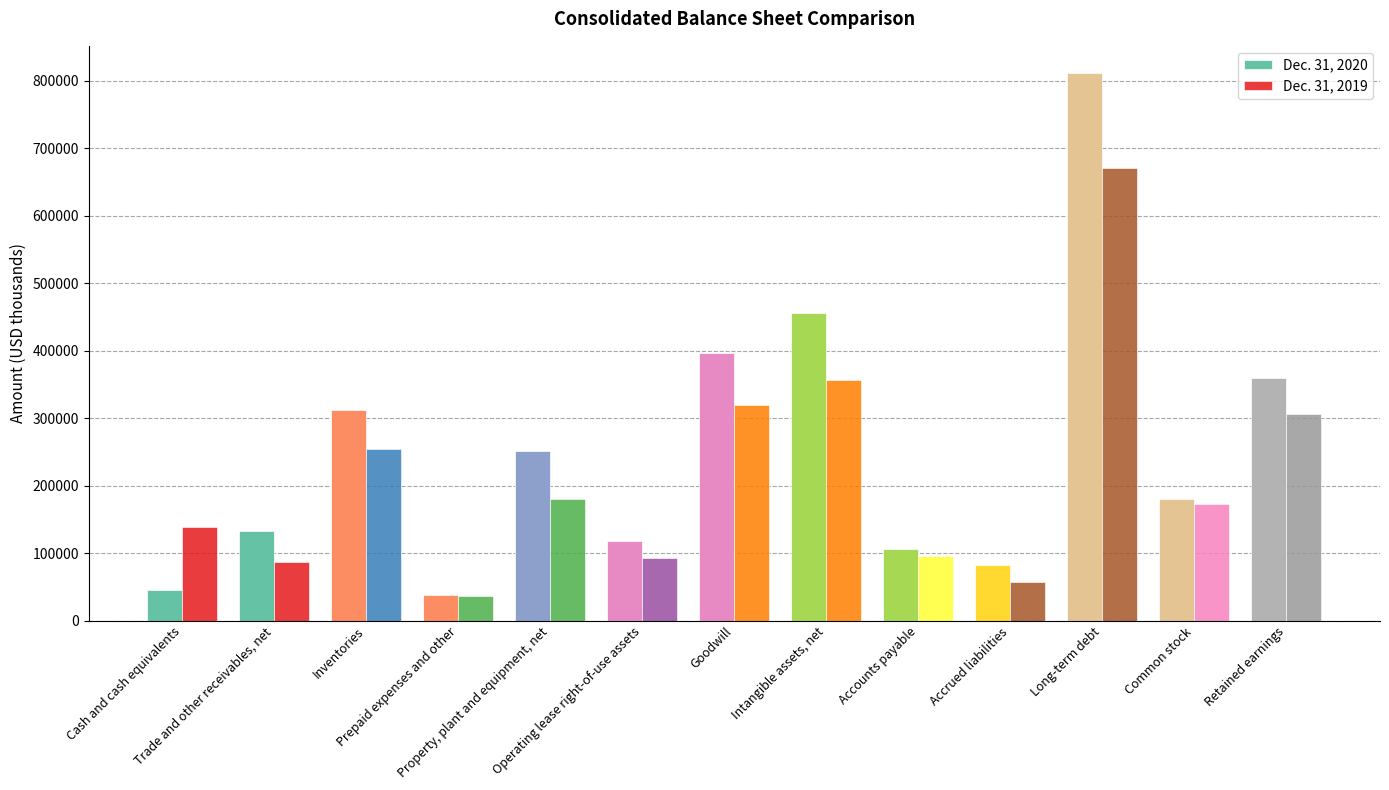

Rank the series by their average value, from lowest to highest.

Dec. 31, 2019, Dec. 31, 2020